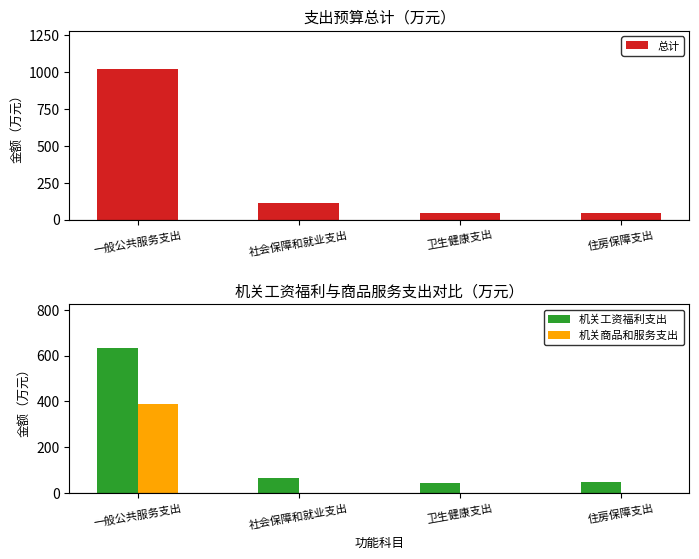

Reading left to right, what are all the values shown in this chart?

总计: 一般公共服务支出=1023.4	社会保障和就业支出=112.7	卫生健康支出=45.0	住房保障支出=47.3
机关工资福利支出: 一般公共服务支出=633.4	社会保障和就业支出=63.1	卫生健康支出=45.0	住房保障支出=47.3
机关商品和服务支出: 一般公共服务支出=388.1	社会保障和就业支出=0.0	卫生健康支出=0.0	住房保障支出=0.0